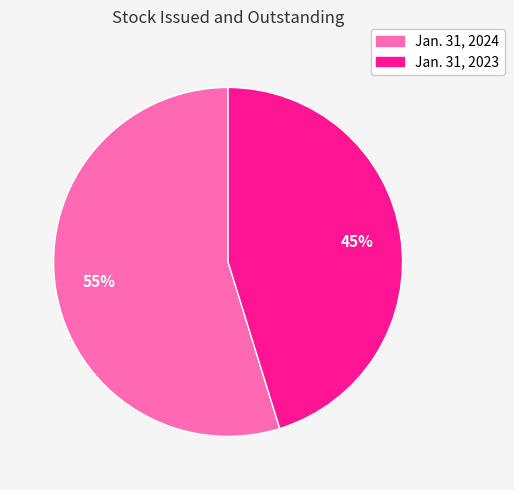

How many segments does this pie chart have?

2